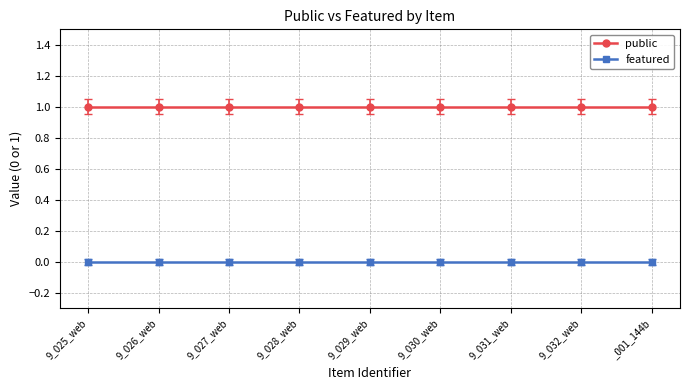

At which category is the sum across all series the highest?

9_025_web